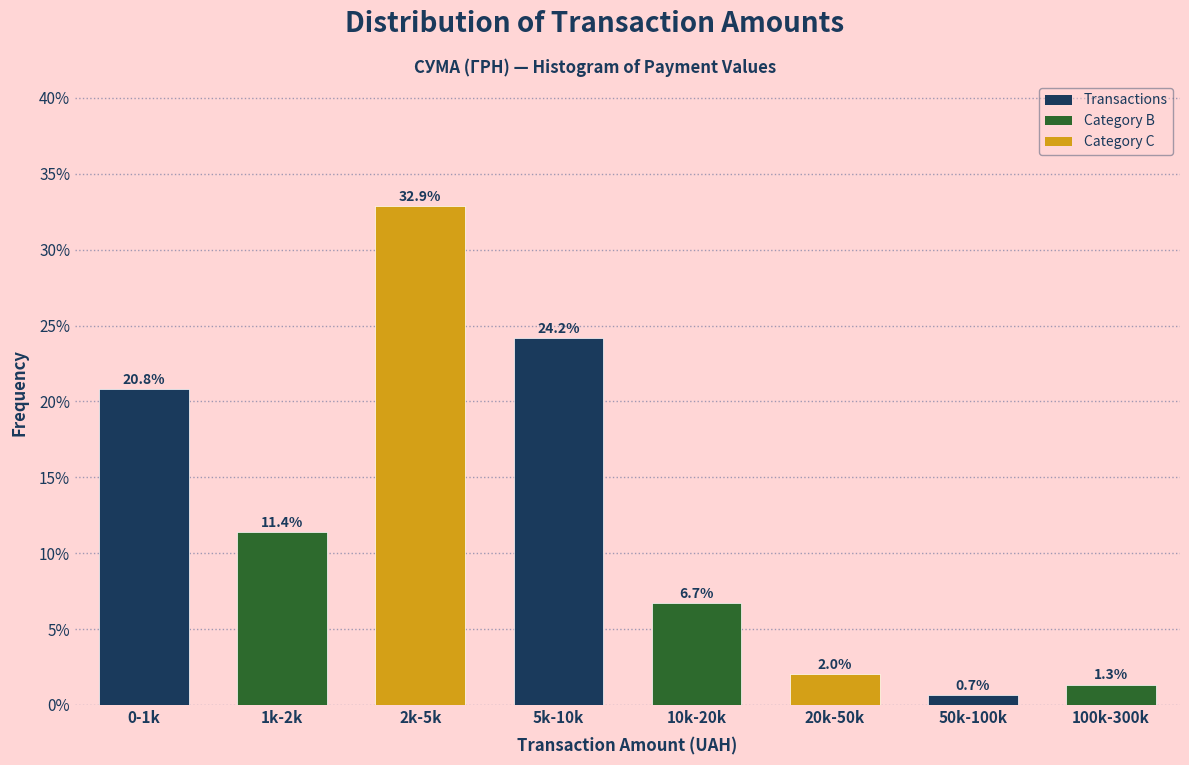

Reading left to right, what are all the values shown in this chart?

20.8	11.4	32.9	24.2	6.7	2.0	0.7	1.3